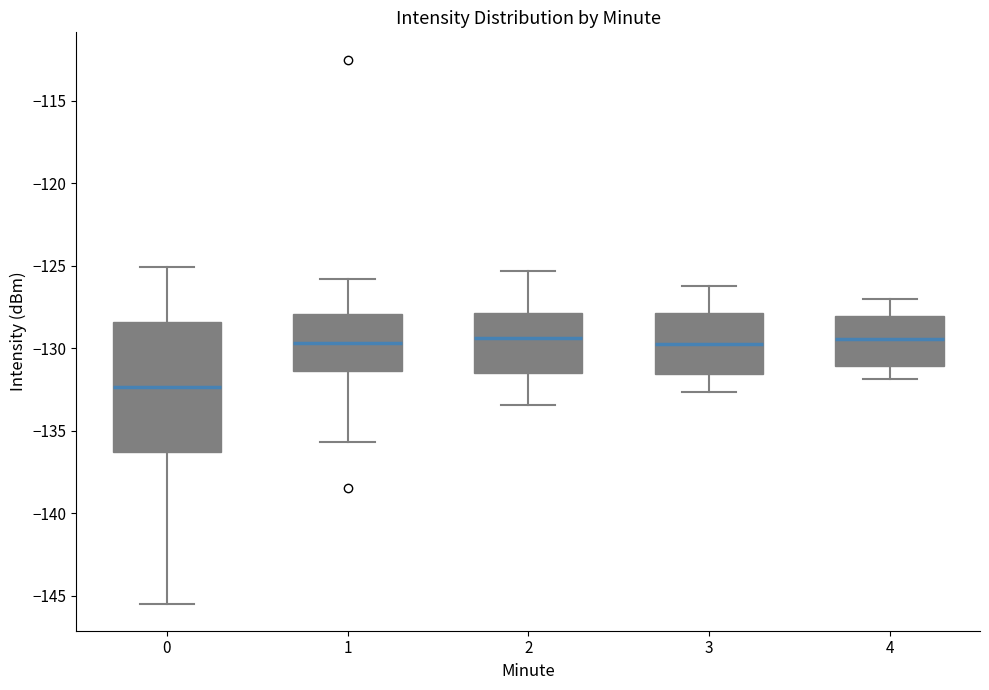

Reading left to right, transcribe this box plot: for each box, give where its median line is, the range the box spans, and where its two whiskers end, as read against the y-axis. The values are not printed on the chart, so give them approximately, as read against the axis.

0: median -132.5, box -136.5 to -128.5, whiskers -145.5 to -125.0
1: median -129.5, box -131.5 to -128.0, whiskers -135.5 to -126.0
2: median -129.5, box -131.5 to -128.0, whiskers -133.5 to -125.5
3: median -130.0, box -131.5 to -128.0, whiskers -132.5 to -126.0
4: median -129.5, box -131.0 to -128.0, whiskers -132.0 to -127.0